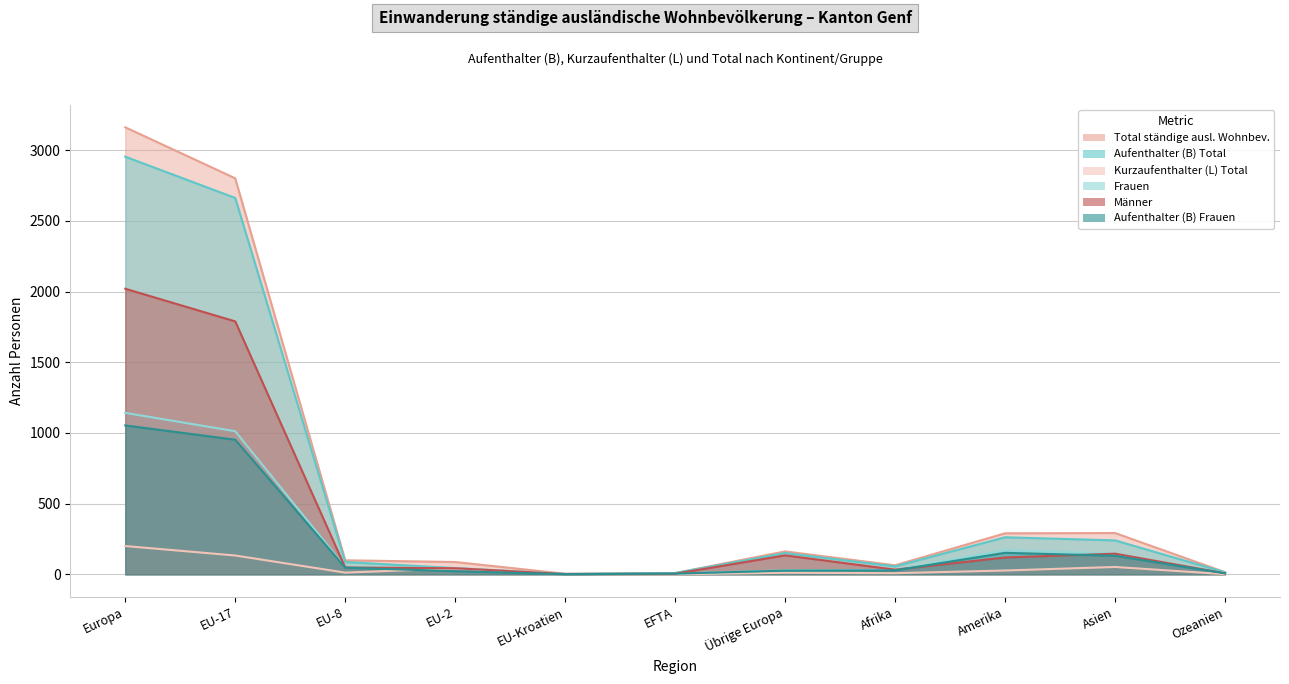

Is the value of Kurzaufenthalter (L) Total at Europa greater than the value of Aufenthalter (B) Frauen at Ozeanien?

Yes